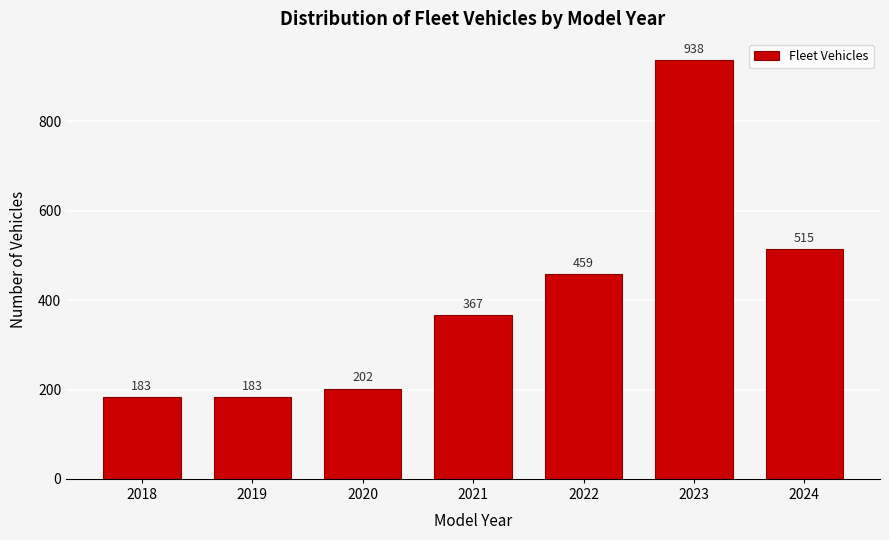

Reading left to right, transcribe all the data shown in this chart.

183	183	202	367	459	938	515